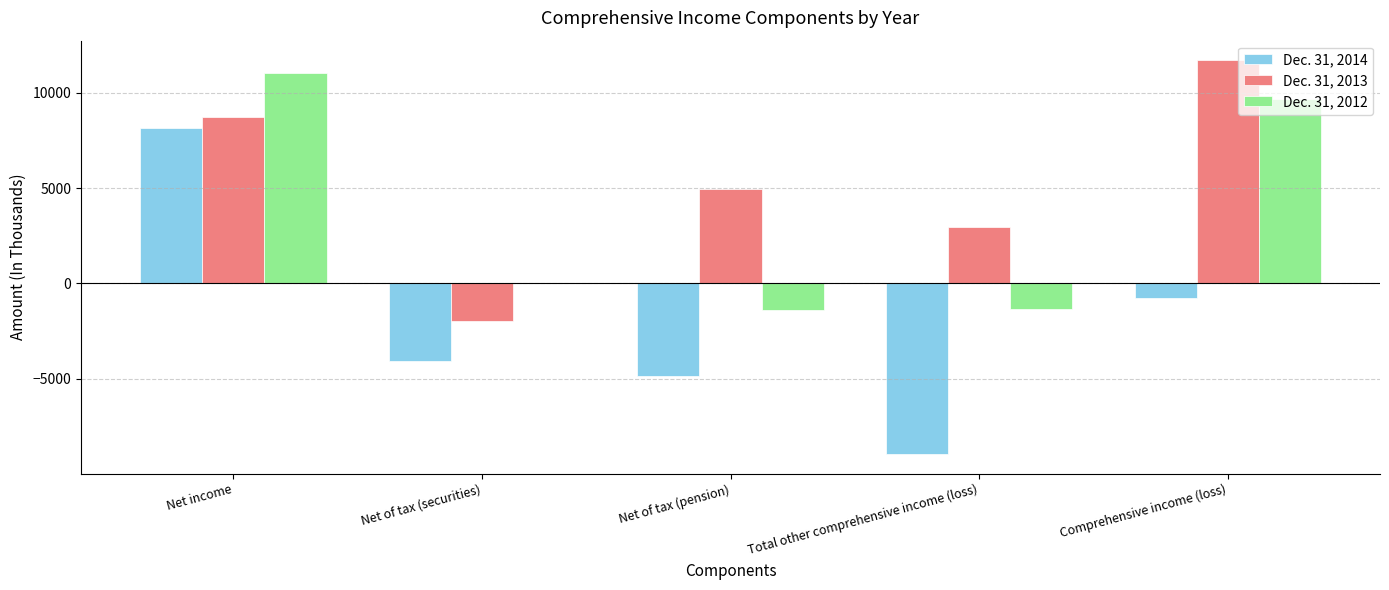

Between Net of tax (pension) and Comprehensive income (loss), which series saw the biggest shift?

Dec. 31, 2012